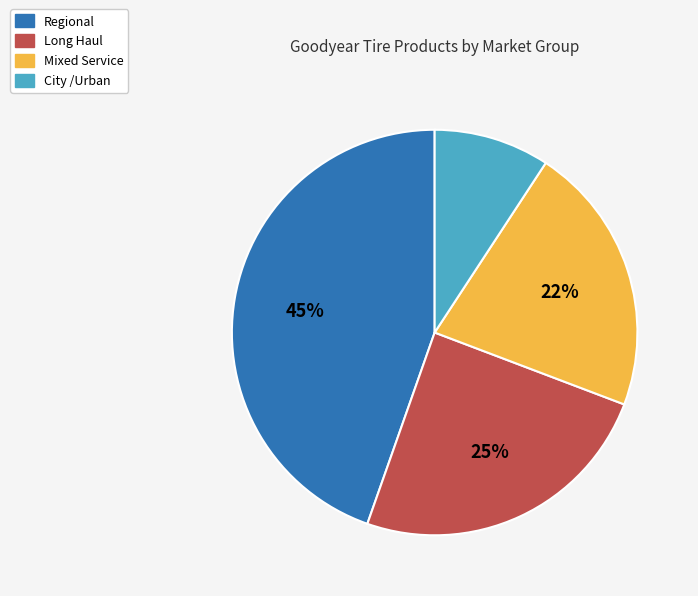

What percentage is the Long Haul slice, to the nearest percent?

25%